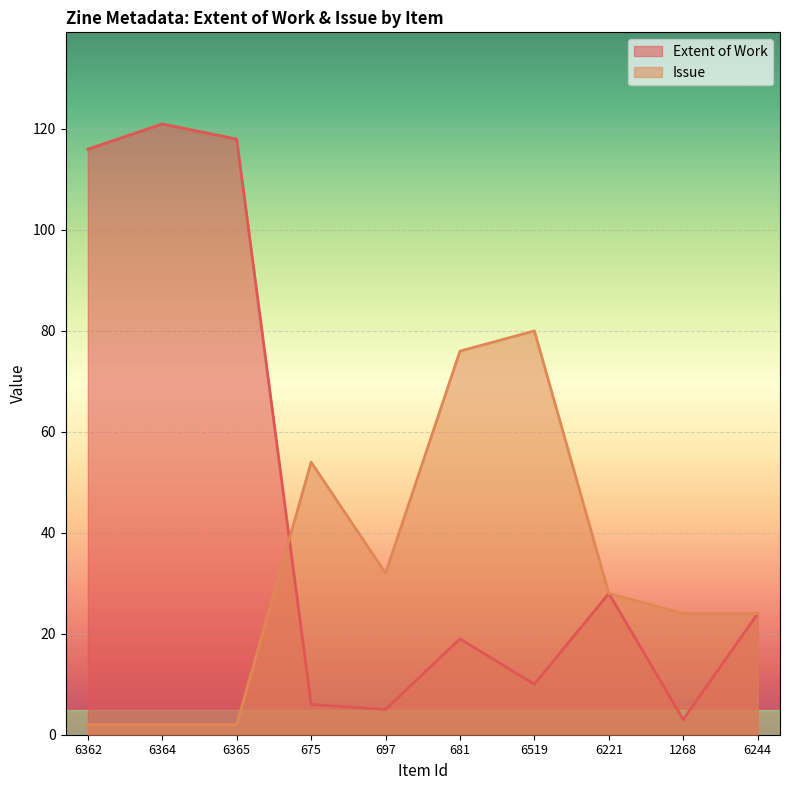

At how many categories does at least one series exceed 50?

6